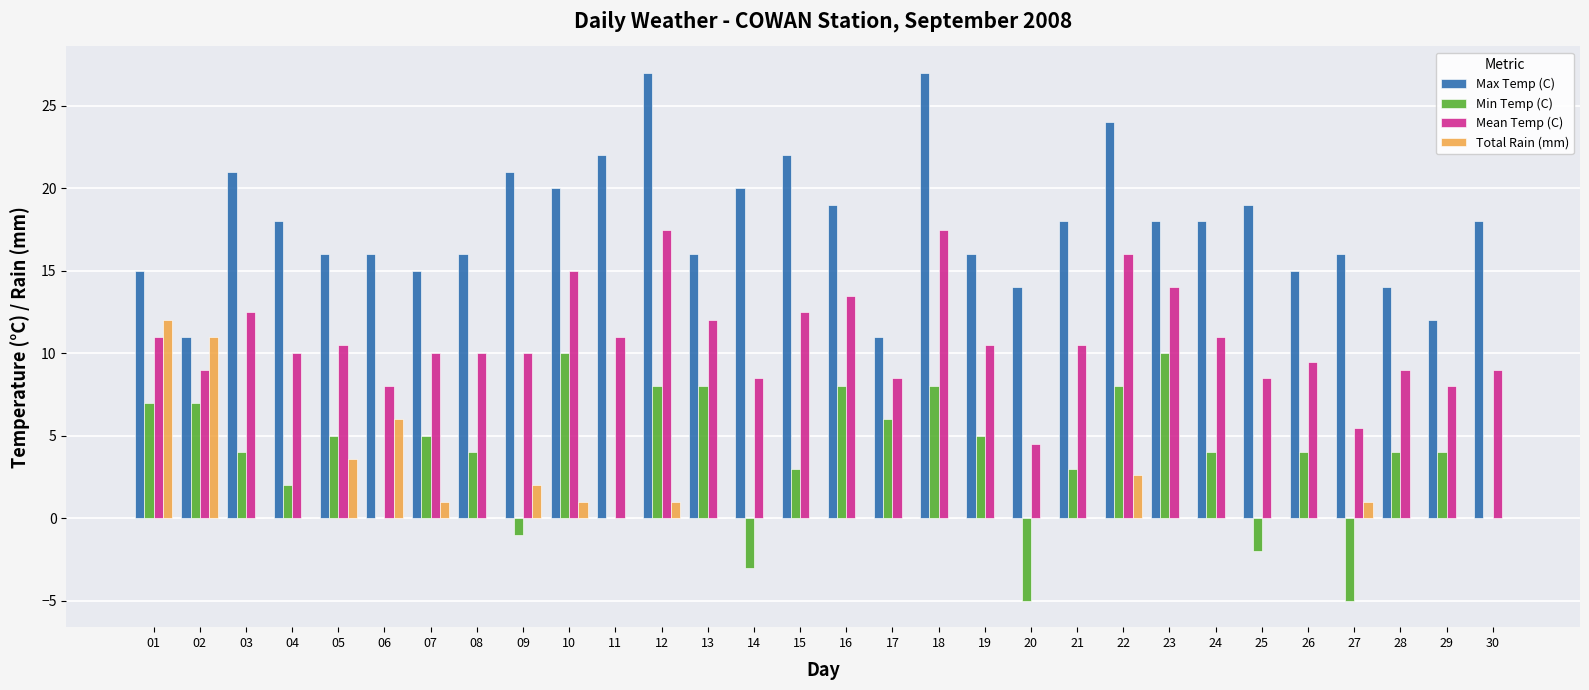

The Mean Temp (C) series shows 16.0 at 22. True or false?

True